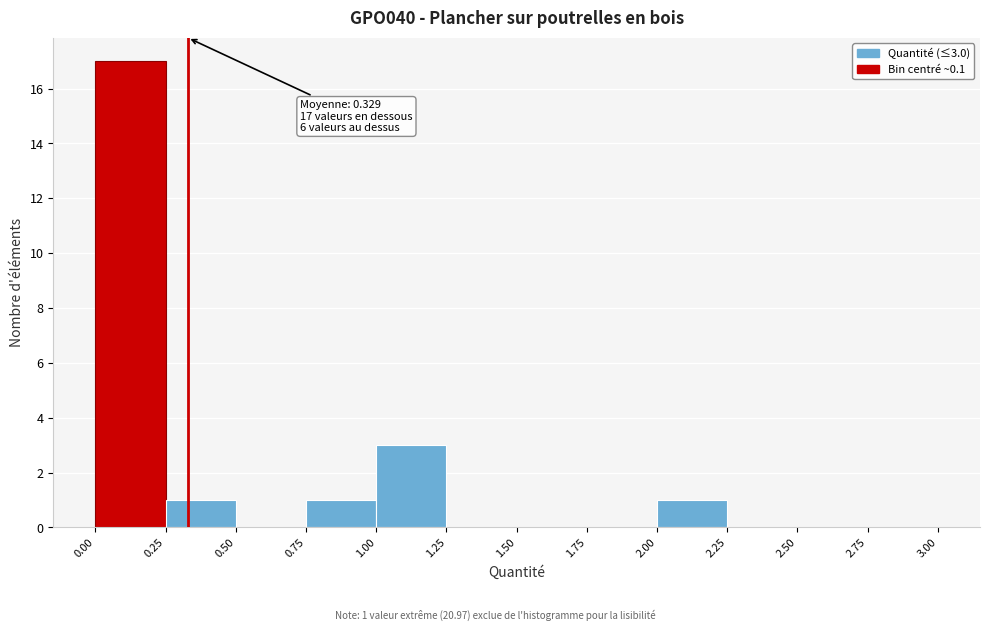

Which range on the x-axis has the tallest bar?

0.00 to 0.25